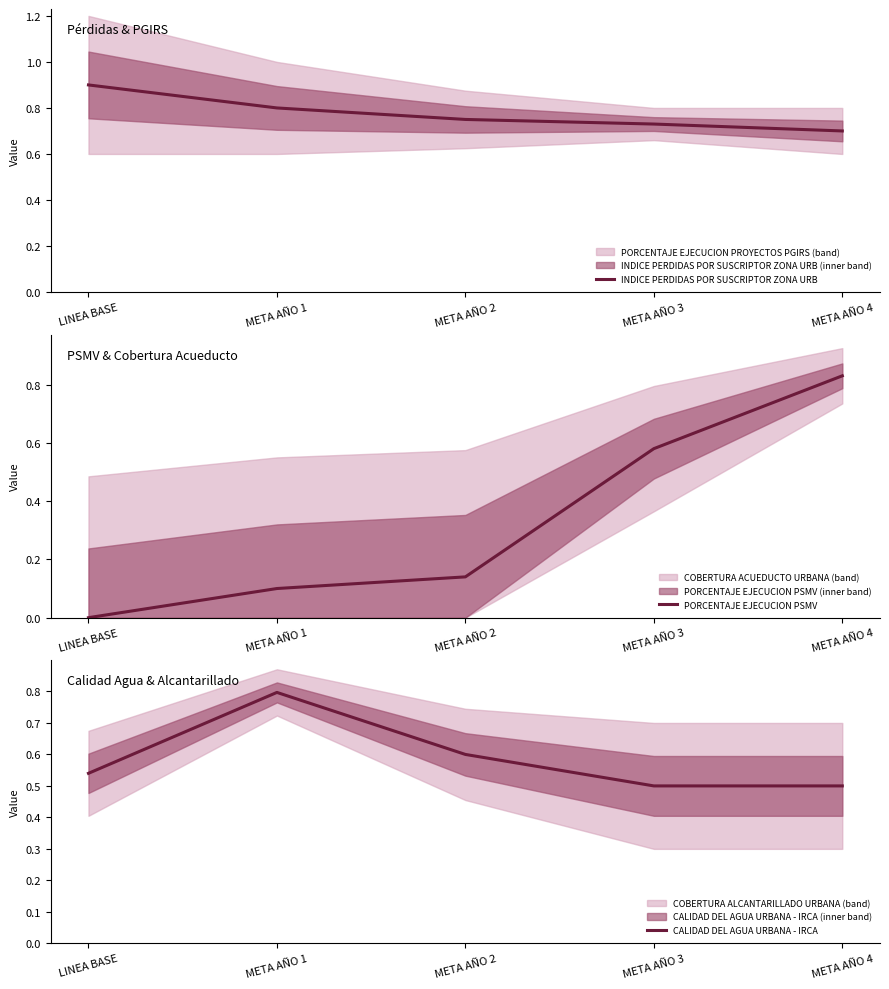

Between META AÑO 2 and META AÑO 1, which is larger?

META AÑO 1